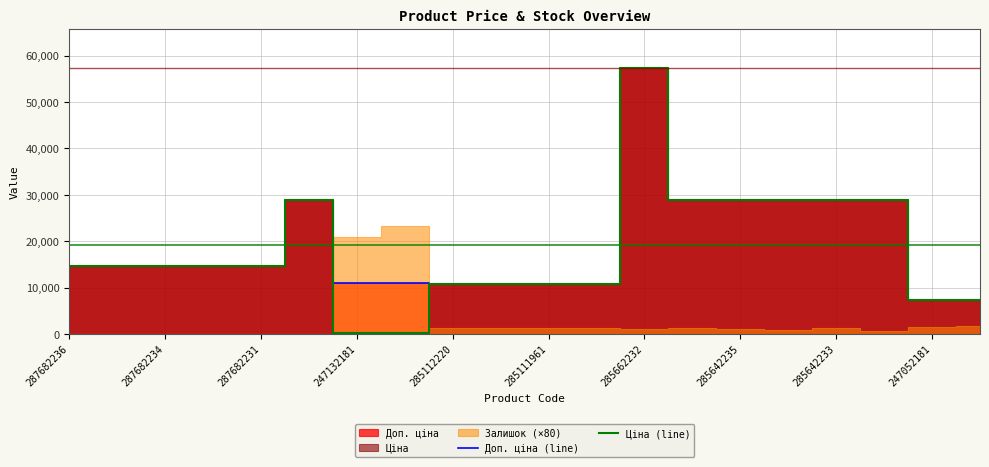

The Доп. ціна (line) series shows 7360.2 at 247052181. True or false?

True